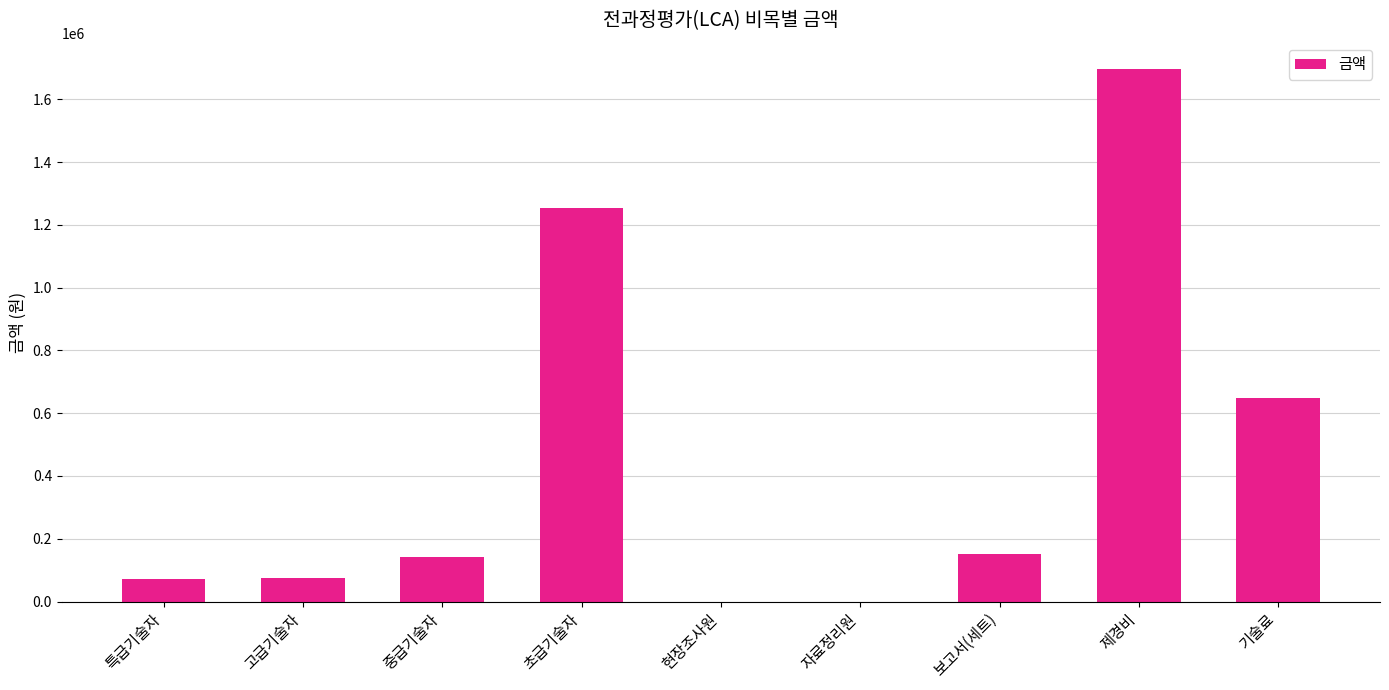

What is the change in value from 특급기술자 to 현장조사원?

-71654.6